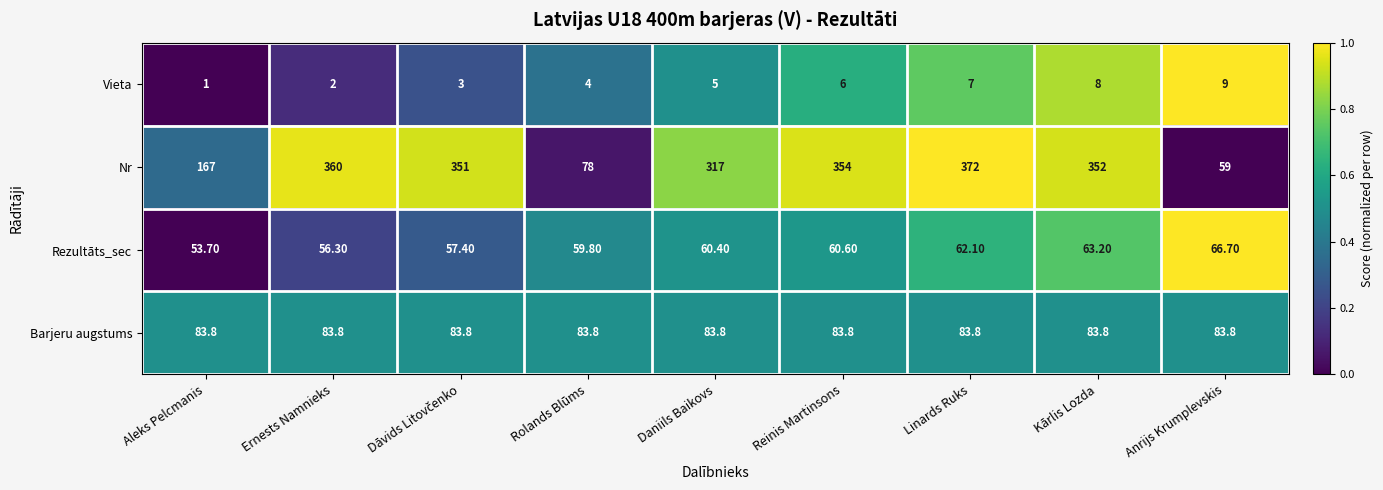

Where is Vieta nearest to the value 5?

Daniils Baikovs